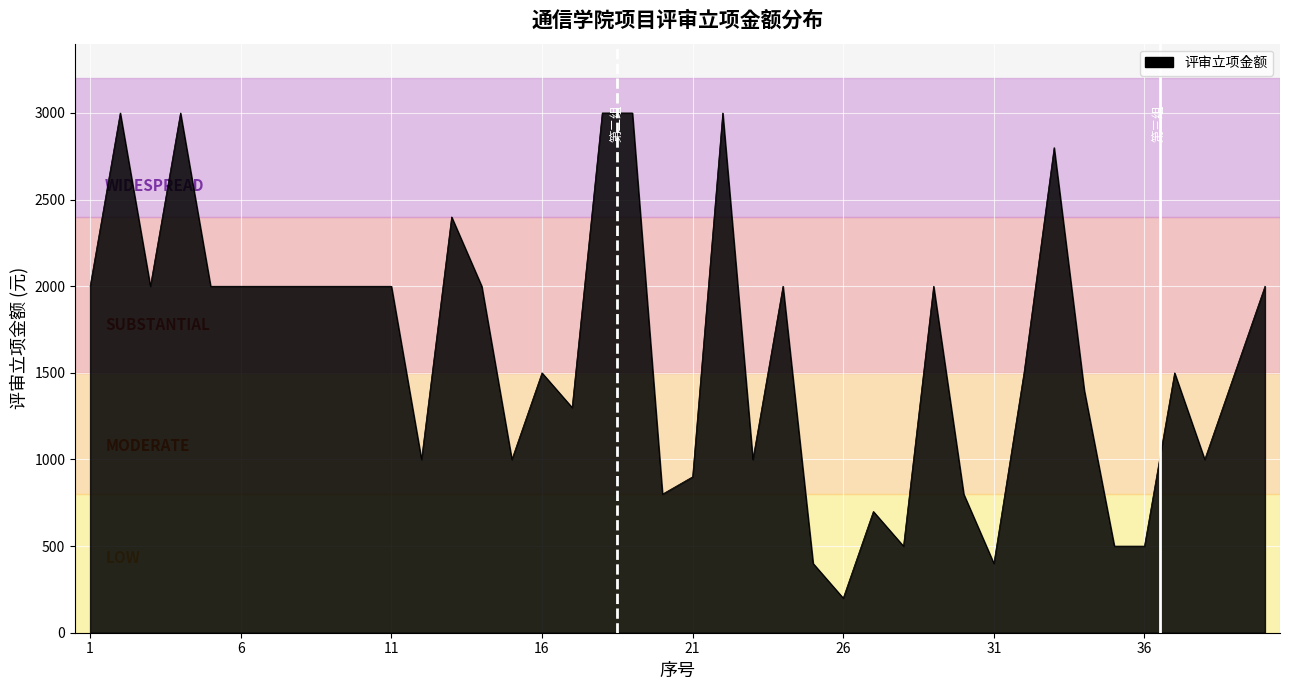

What is the maximum value shown in the chart?

3000